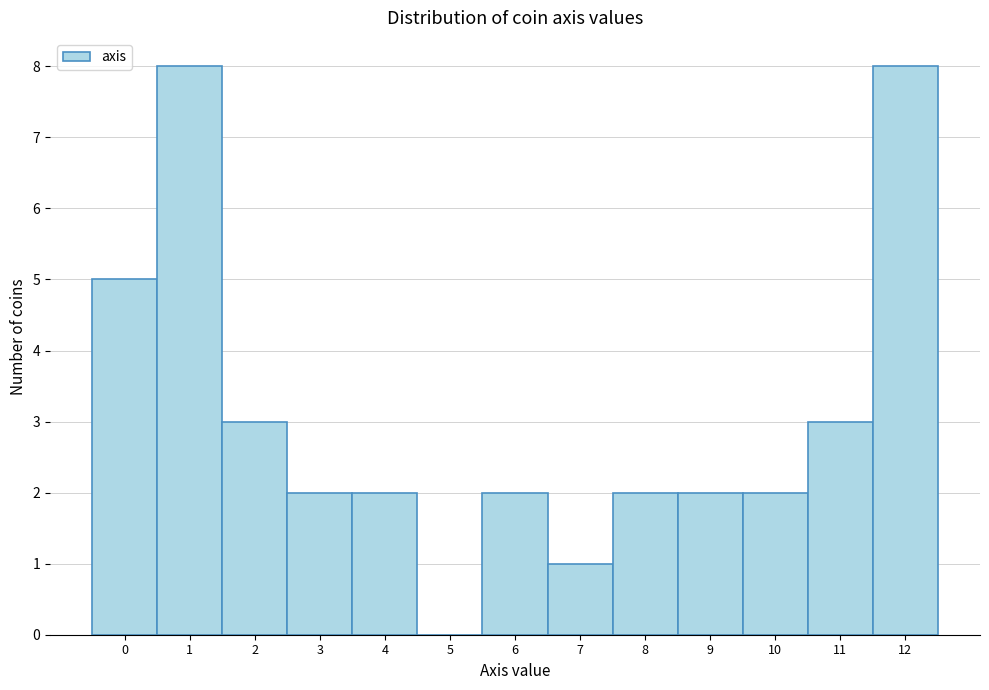

Reading left to right, extract all data points from this chart.

0=5	1=8	2=3	3=2	4=2	5=0	6=2	7=1	8=2	9=2	10=2	11=3	12=8